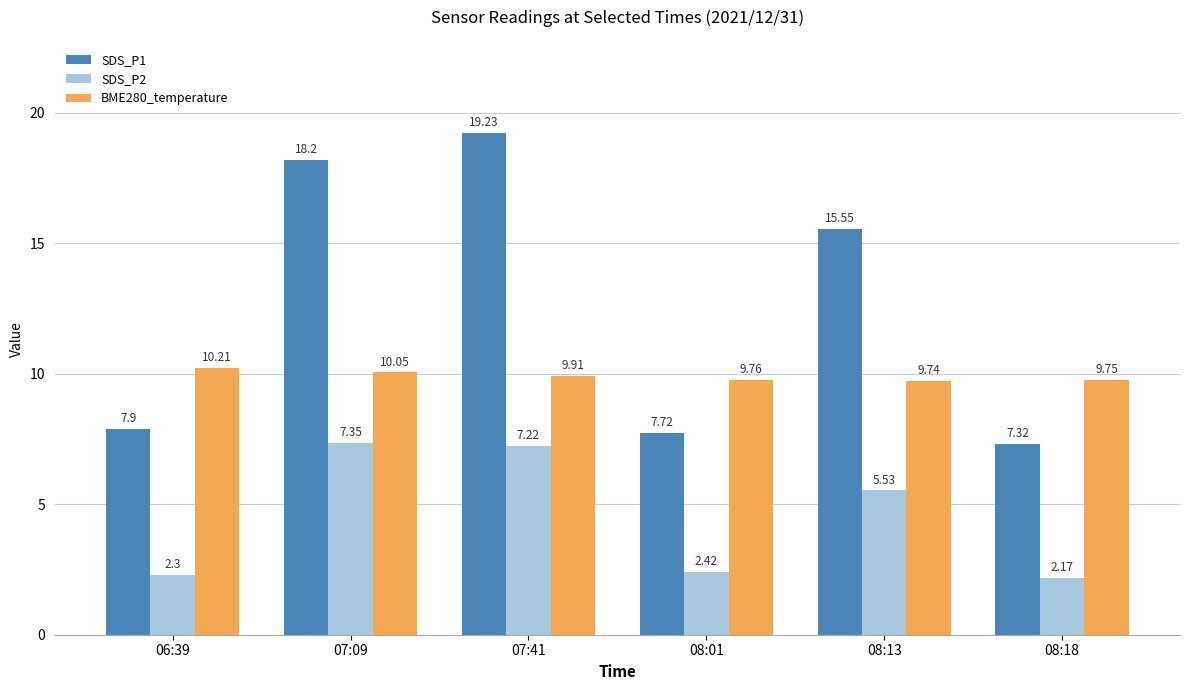

What is the difference between the maximum and second lowest values in the BME280_temperature series?

0.5